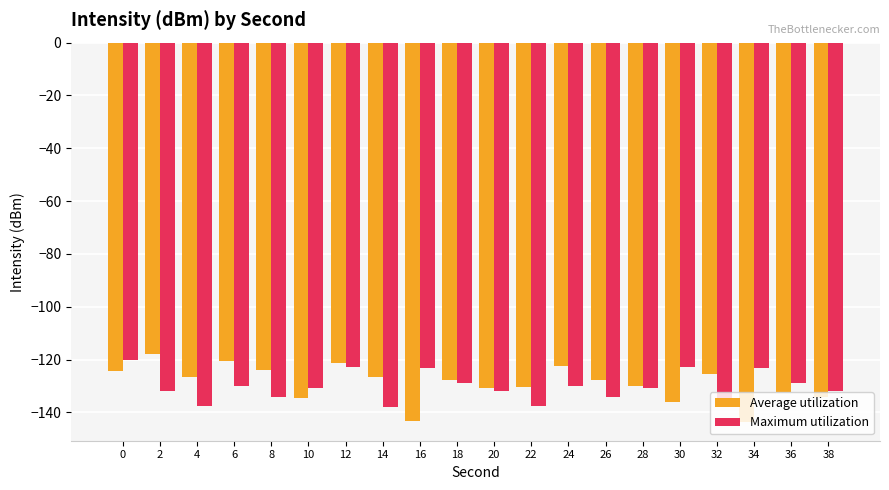

What is the sum of all Maximum utilization values?

-2607.8